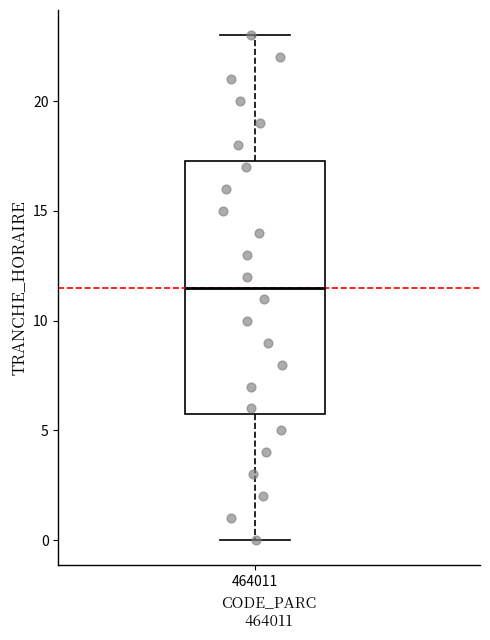

Where is the upper edge of the box at x = 464011 on the y-axis? The values are not printed on the chart, so give them approximately, as read against the axis.

17.5